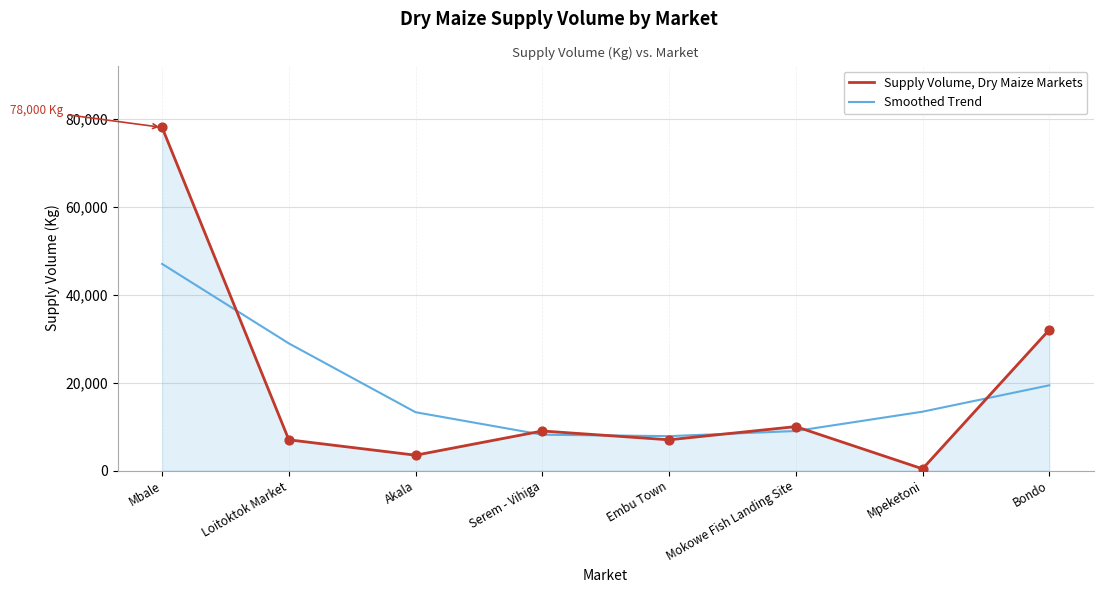

Between Embu Town and Bondo, which series saw the biggest shift?

Supply Volume, Dry Maize Markets